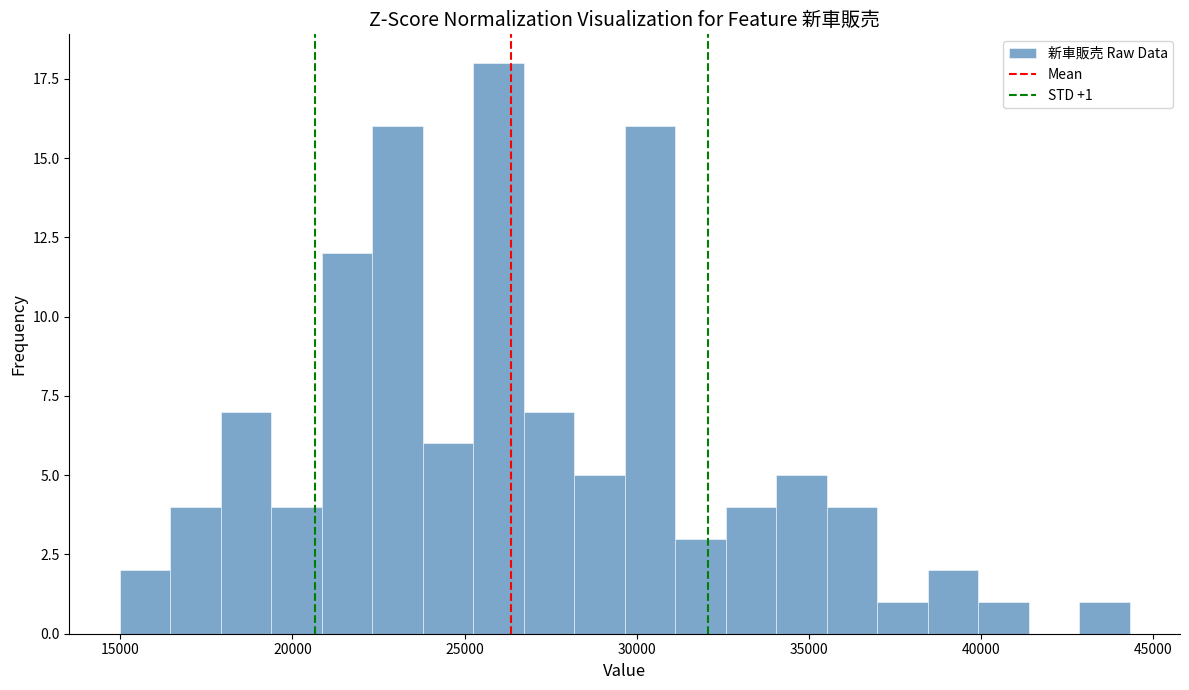

Around what value on the x-axis is the tallest bar? Give the approximate position of its centre, as read against the axis.

26000